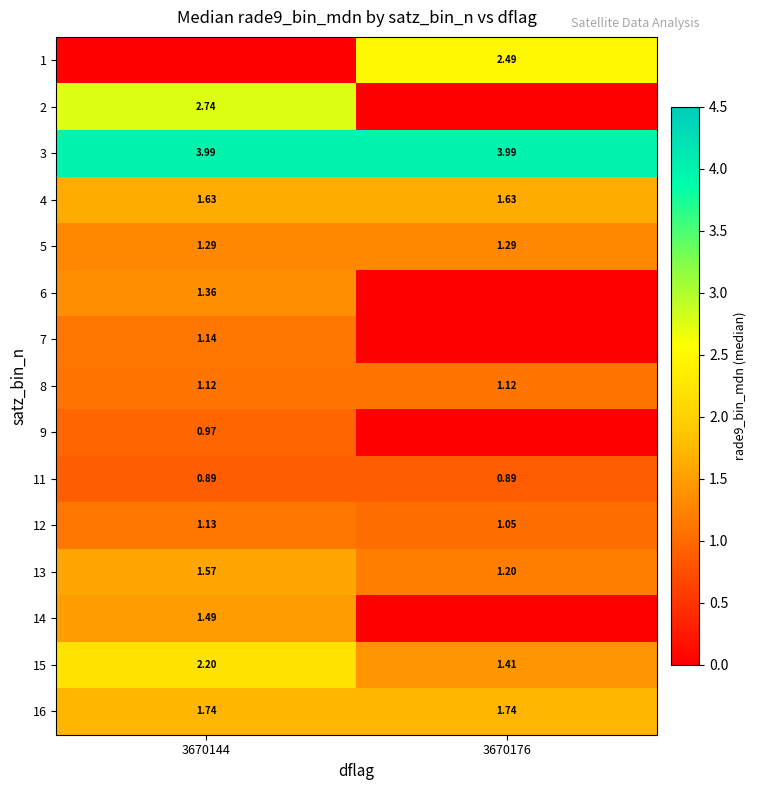

At which label does 13 reach its peak?

3670144